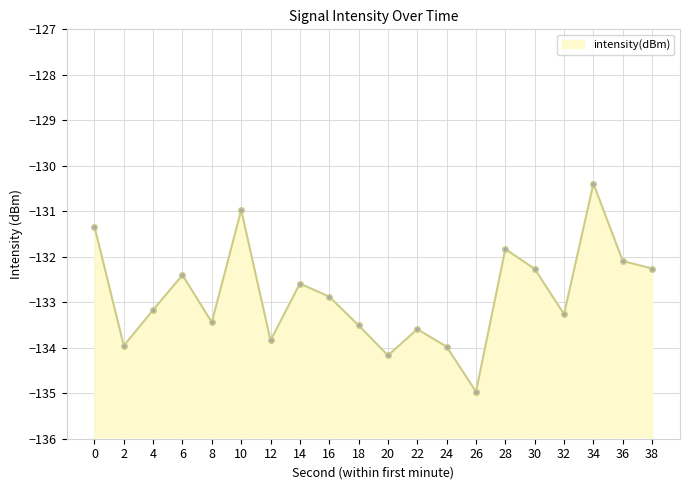

What is the change in value from 20 to 30?

+1.9